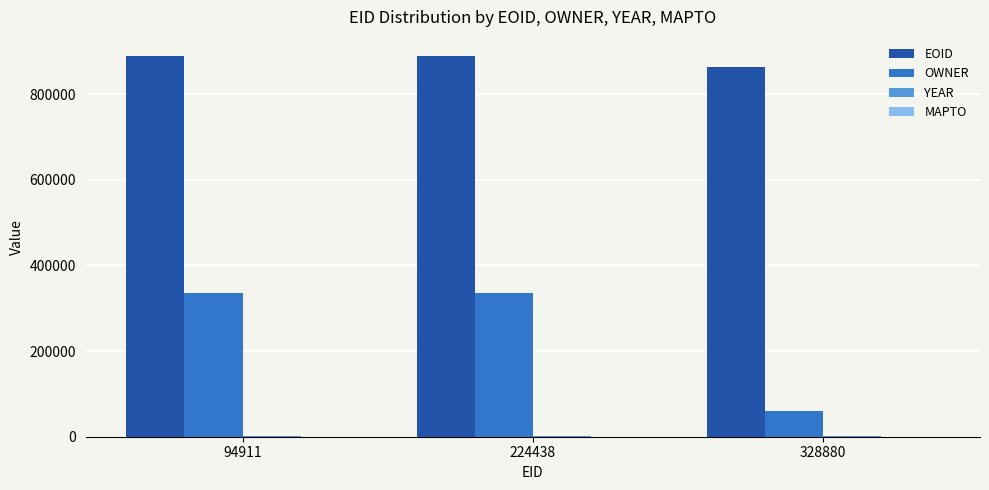

Which series has the widest spread of values?

OWNER